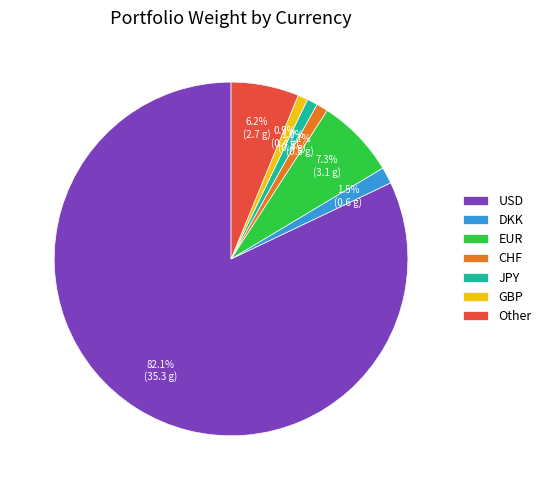

What is the ratio of the value at EUR to the value at Other?

1.2